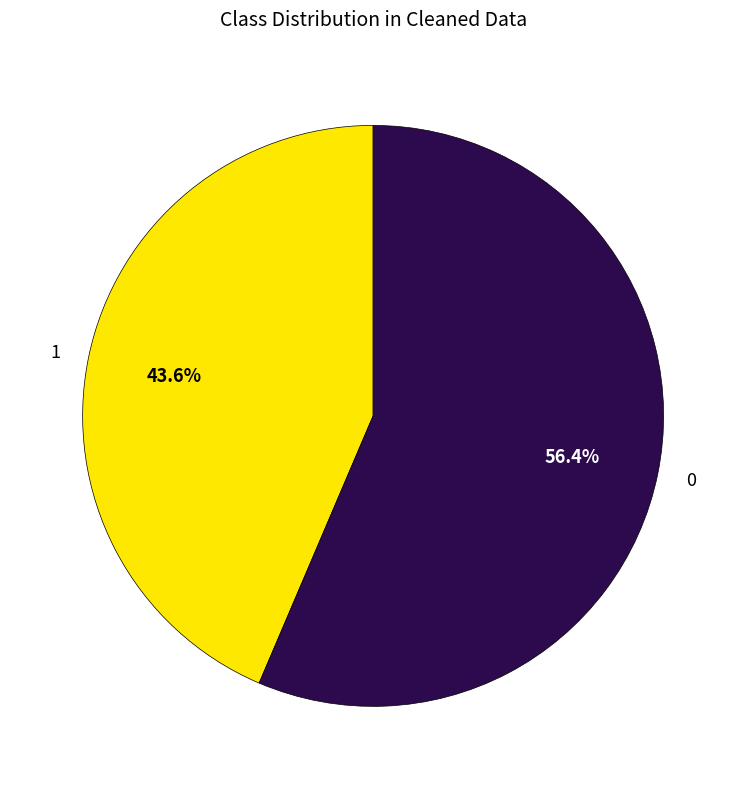

Count the number of slices in the pie.

2